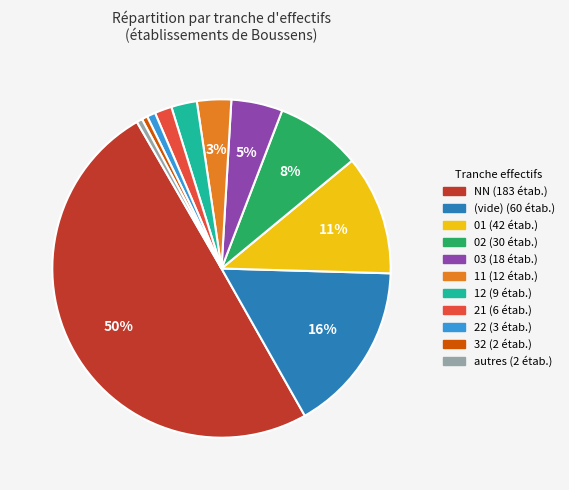

To the nearest percent, what is the average slice percentage?

9%